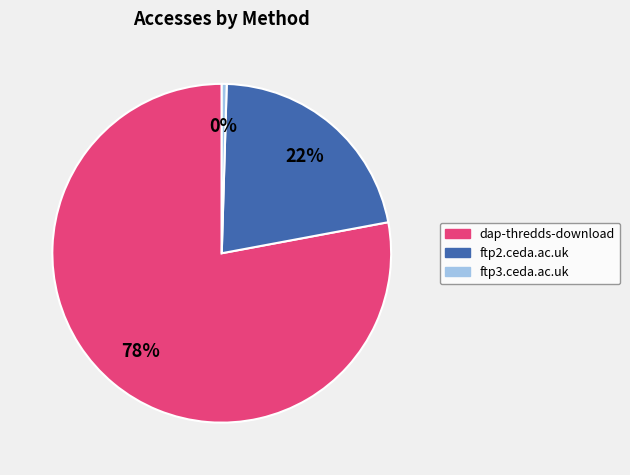

Do ftp2.ceda.ac.uk and dap-thredds-download together represent more than half of the pie?

Yes